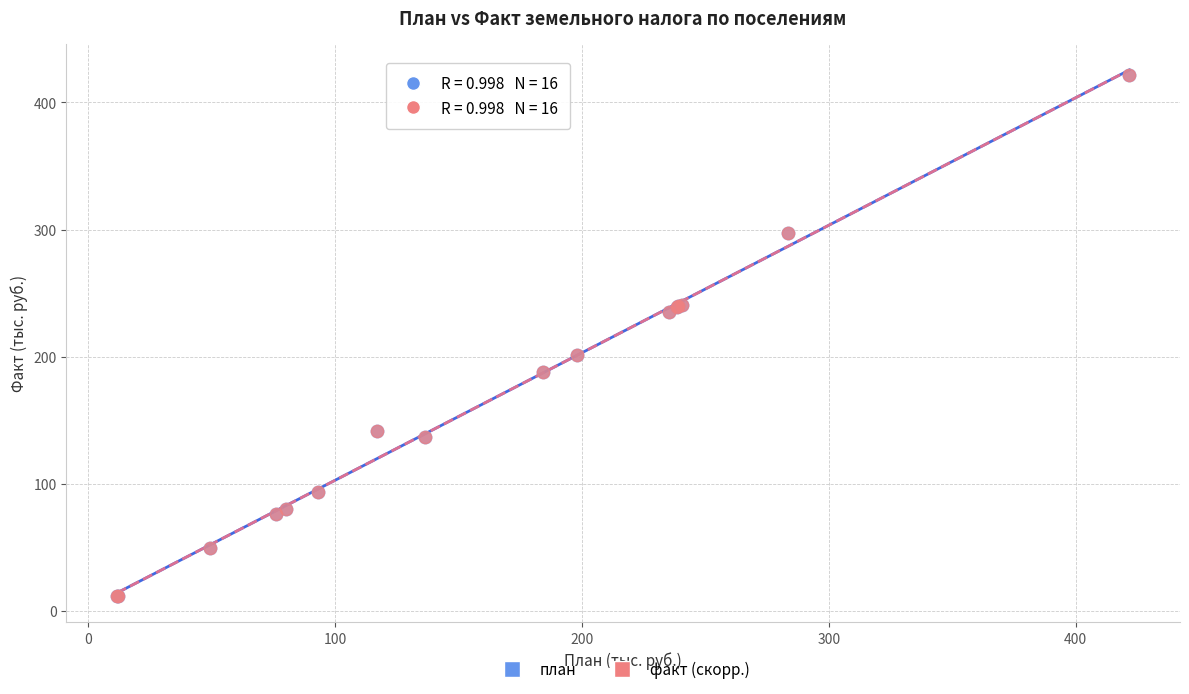

What are all the series names shown in the legend?

план, факт (скорр.)